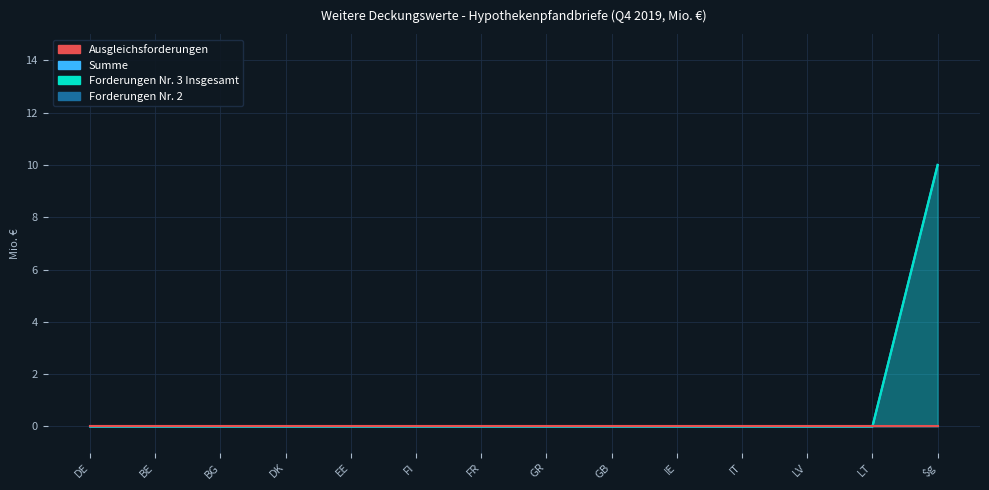

At which label does Forderungen Nr. 3 Insgesamt reach its minimum?

DE